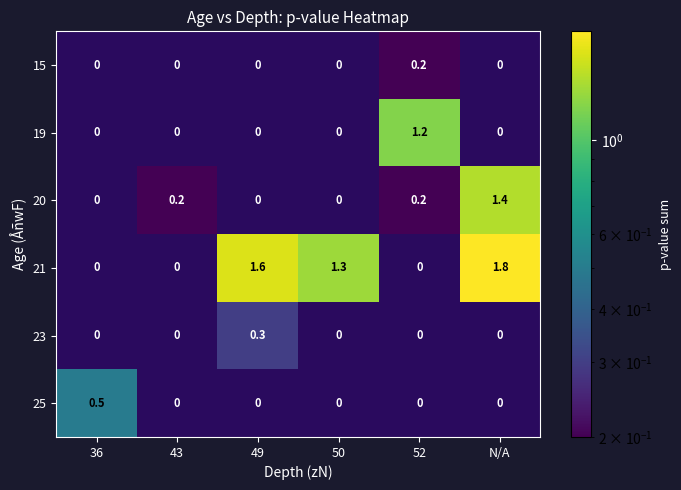

What is the difference between the 21 values at 43 and N/A?

1.8